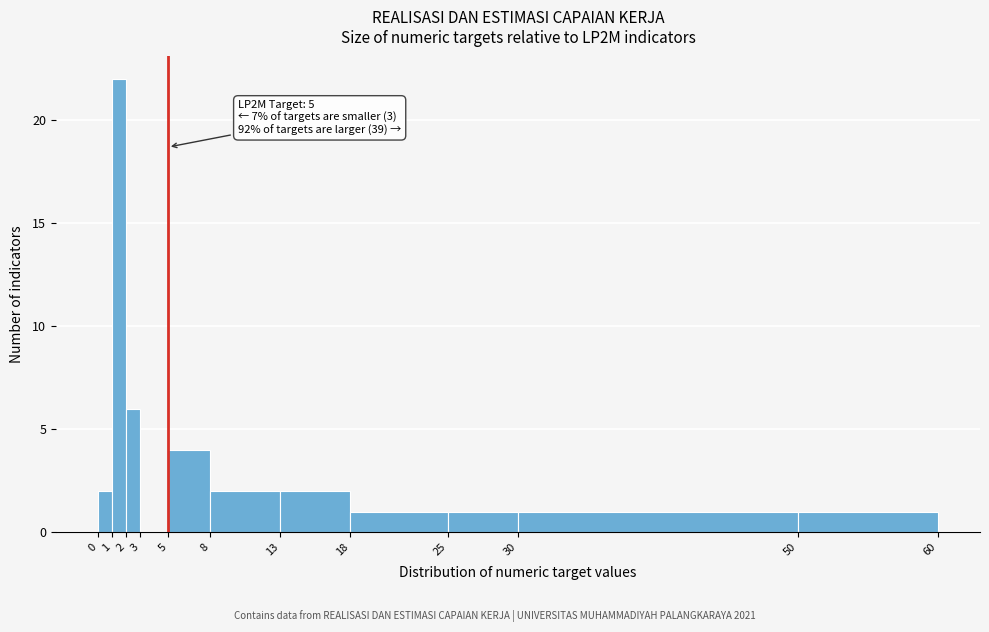

Over which range of the x-axis is the bar tallest?

1 to 2